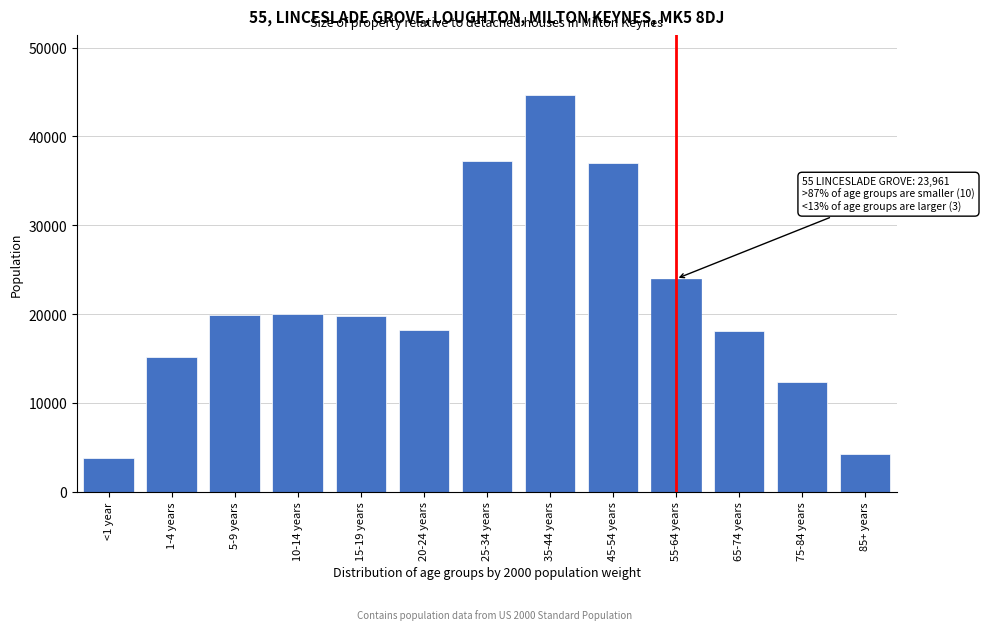

The value at 35-44 years is 44659. True or false?

True